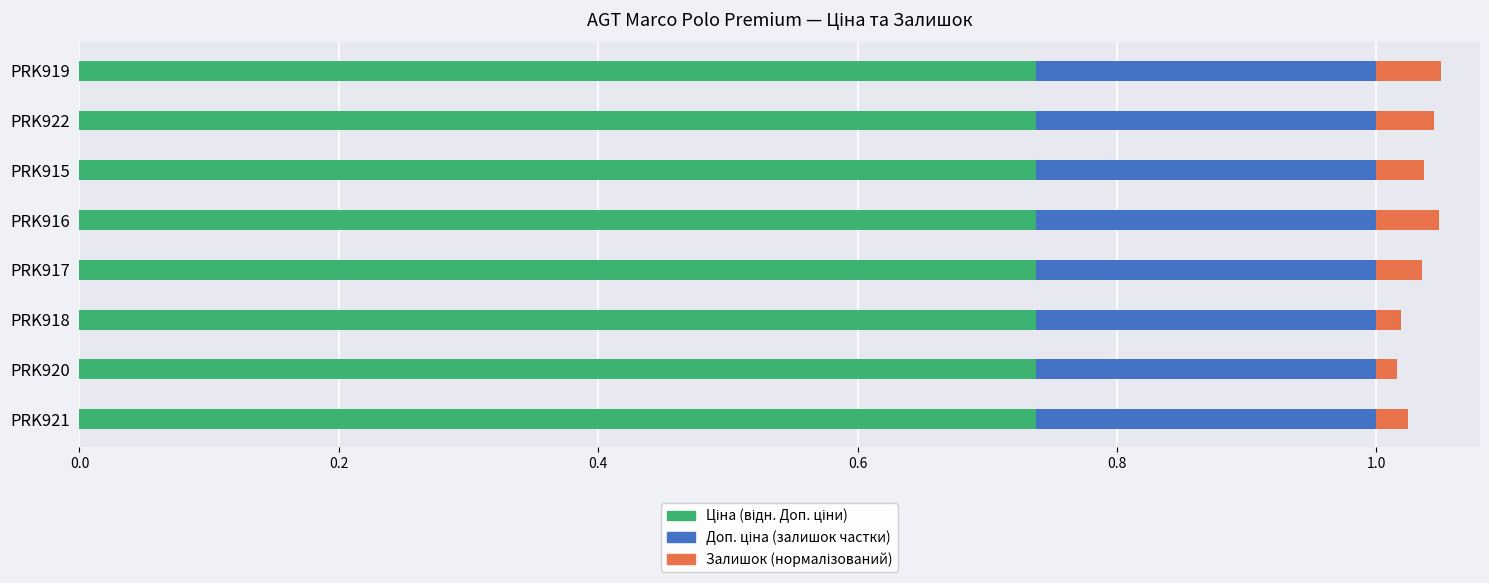

How many series are shown in this chart?

3